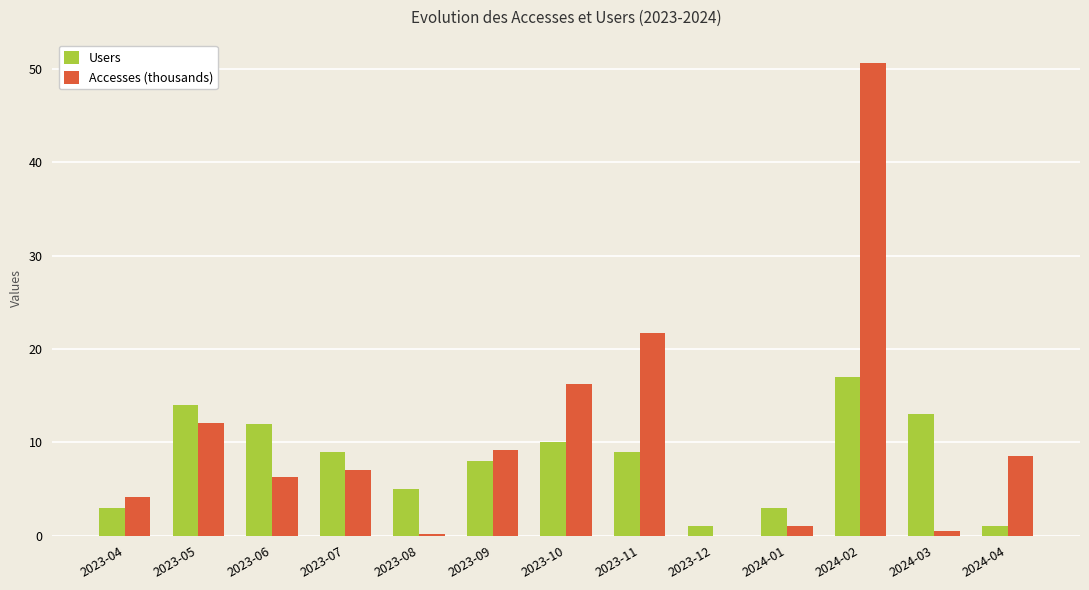

What is the spread (max minus min) of values at 2023-09?

1.2